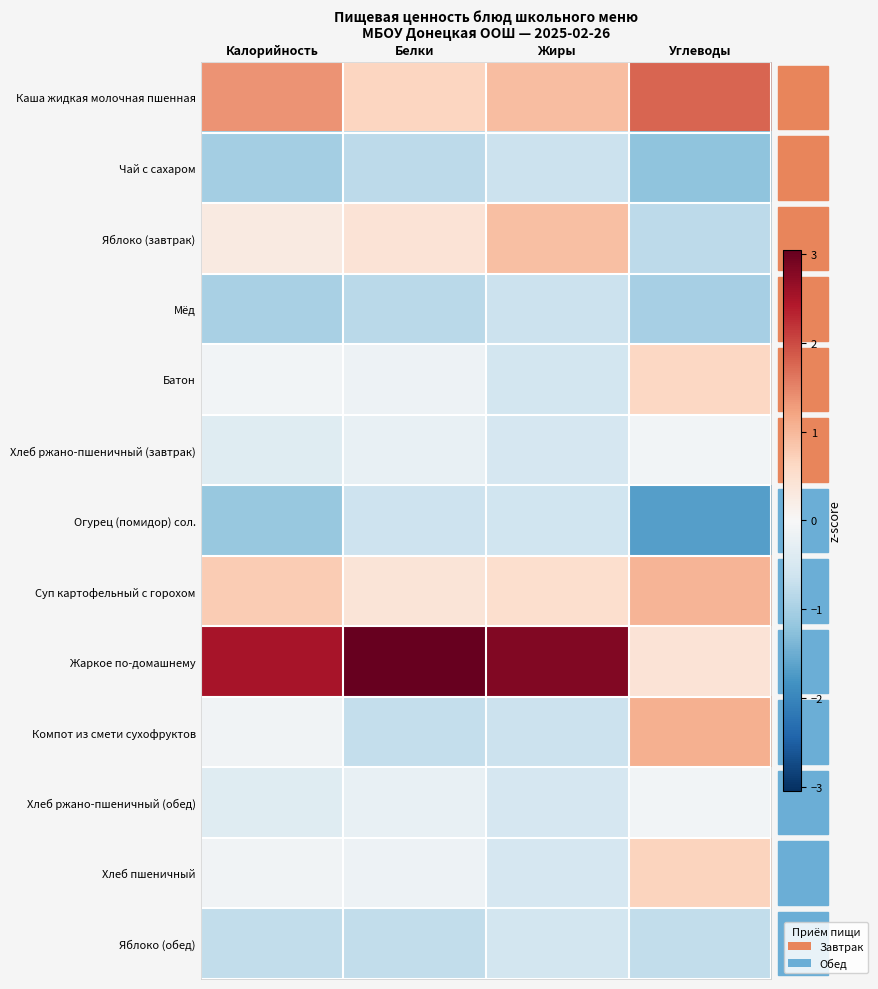

The Яблоко (обед) series shows -0.3 at Жиры. True or false?

False